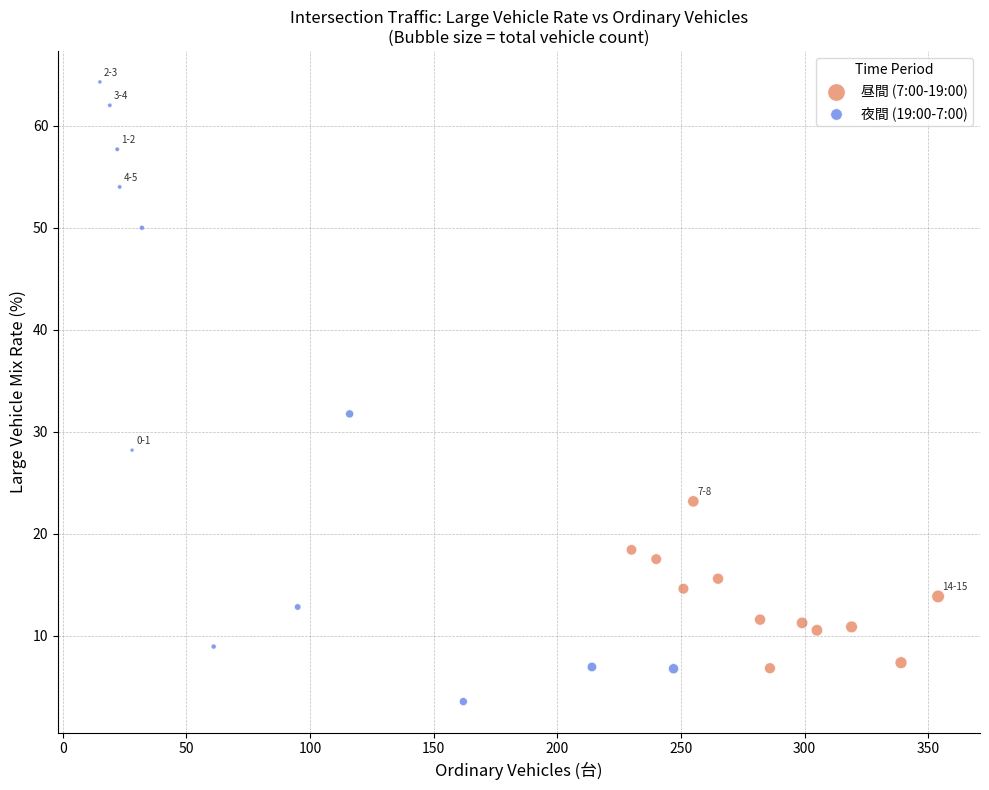

What are all the series names shown in the legend?

昼間 (7:00-19:00), 夜間 (19:00-7:00)